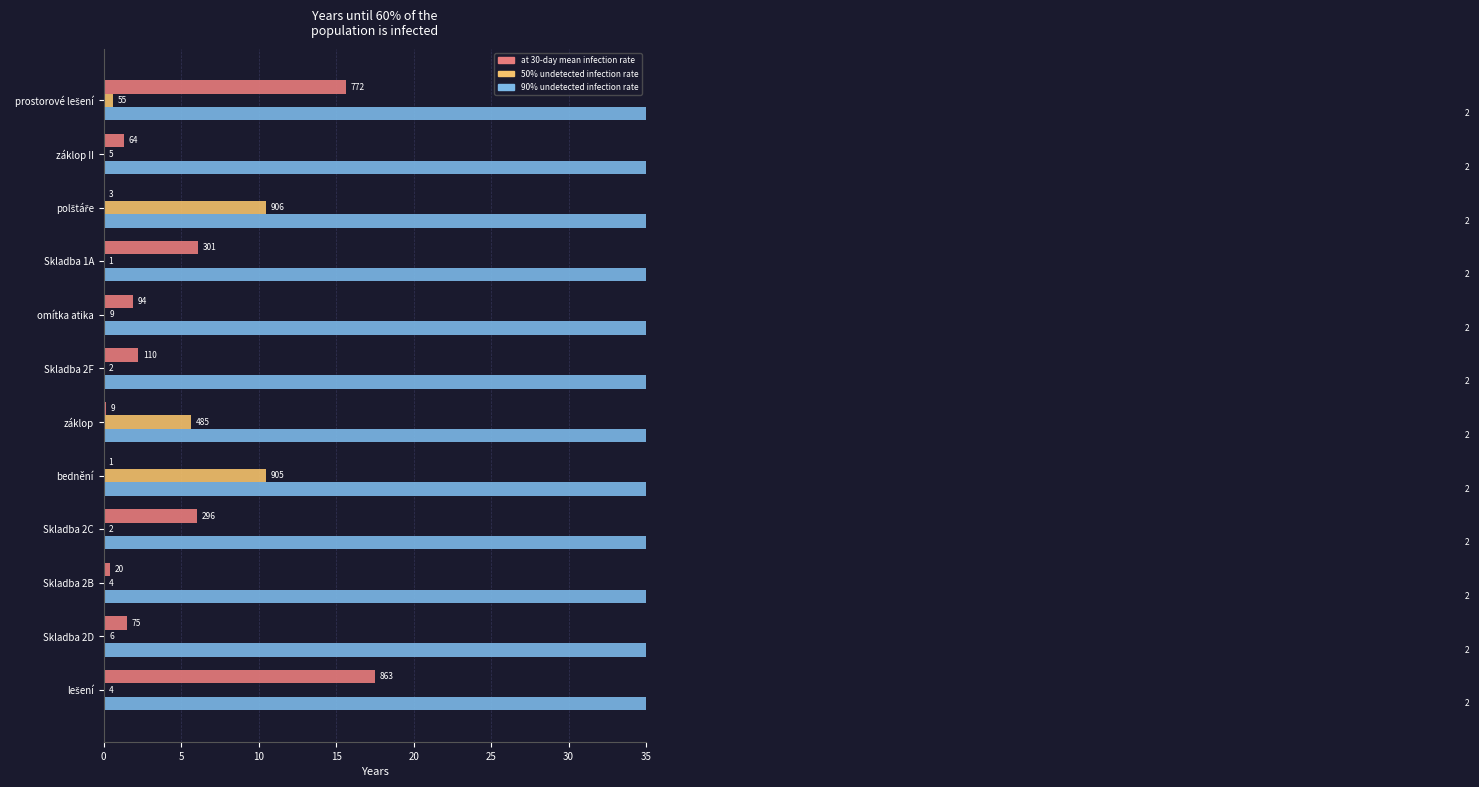

True or false: 90% undetected infection rate has a value of 0.1 at 25.

False